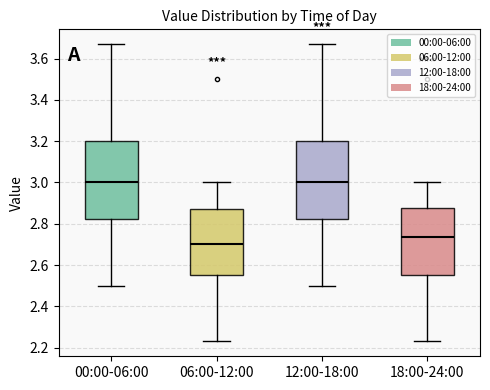

Which box's median line is the lowest?

06:00-12:00